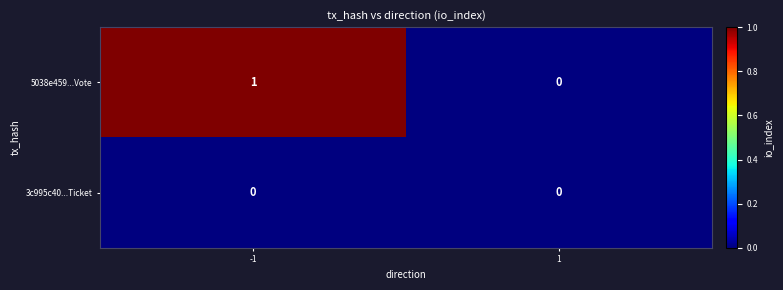

The value of 3c995c40...Ticket at 1 is 0. True or false?

True